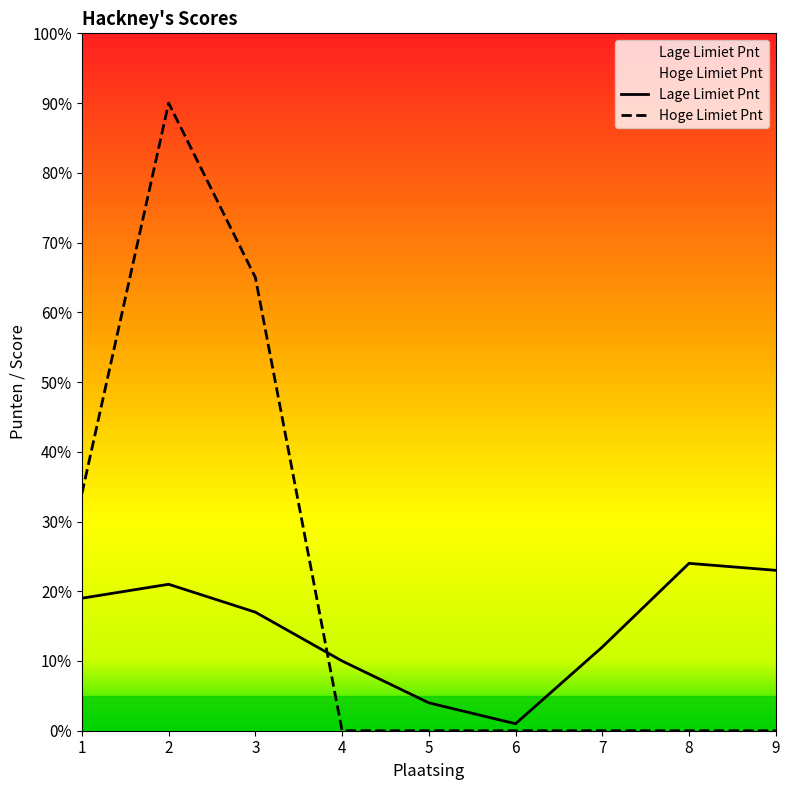

Reading left to right, list all the values displayed in this chart.

Lage Limiet Pnt: 19	21	17	10	4	1	12	24	23
Hoge Limiet Pnt: 34	90	65	0	0	0	0	0	0